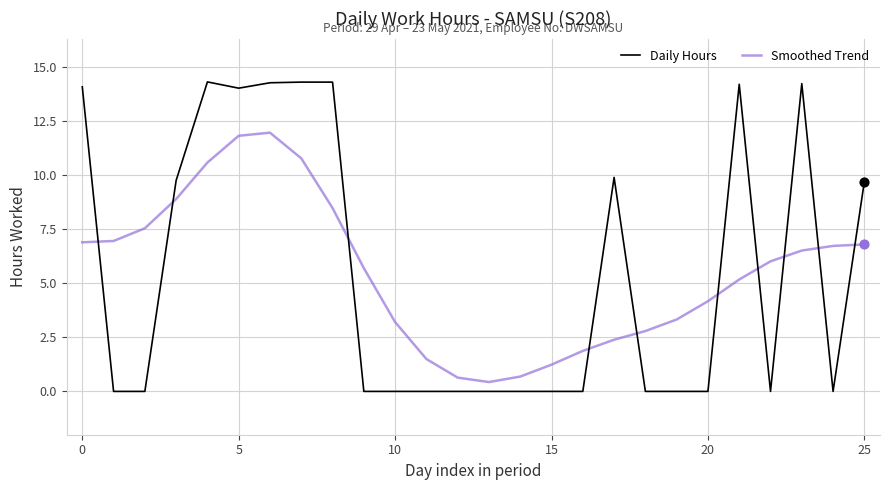

What is the maximum value for Smoothed Trend?

11.9